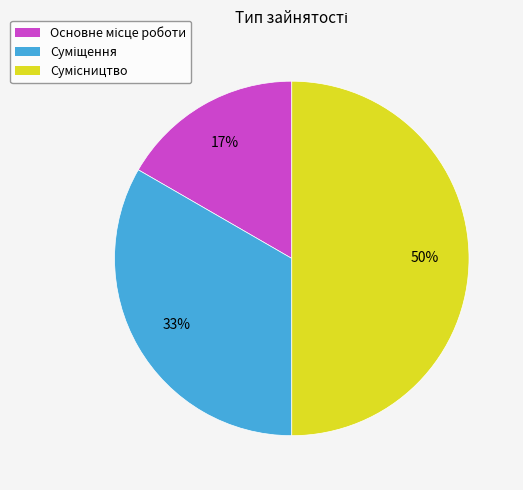

How many segments does this pie chart have?

3